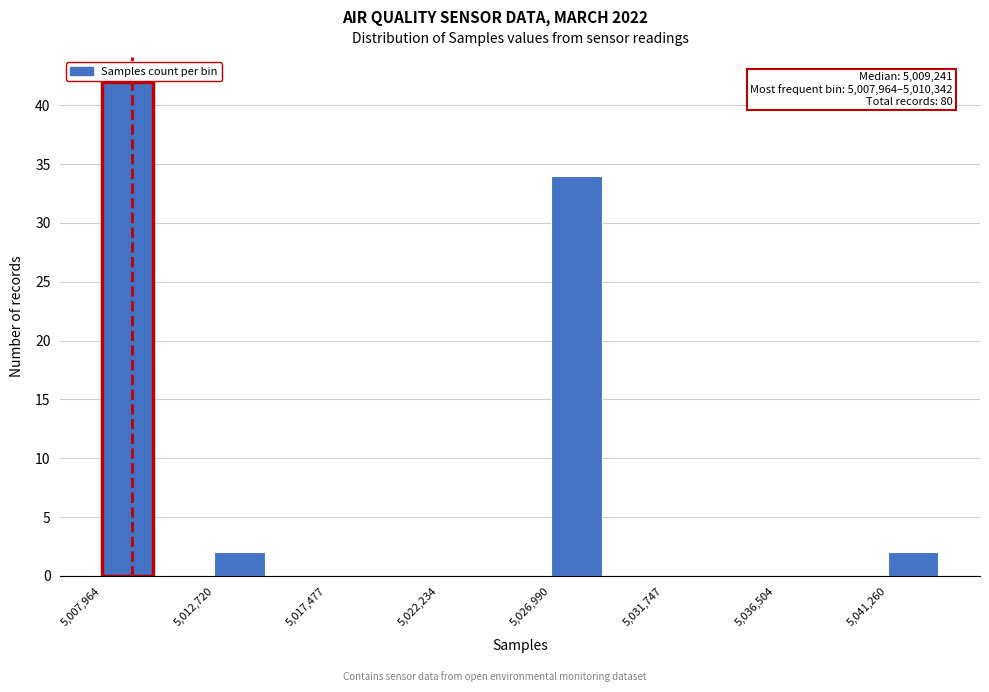

Over which range of the x-axis is the bar tallest?

5008000 to 5010500